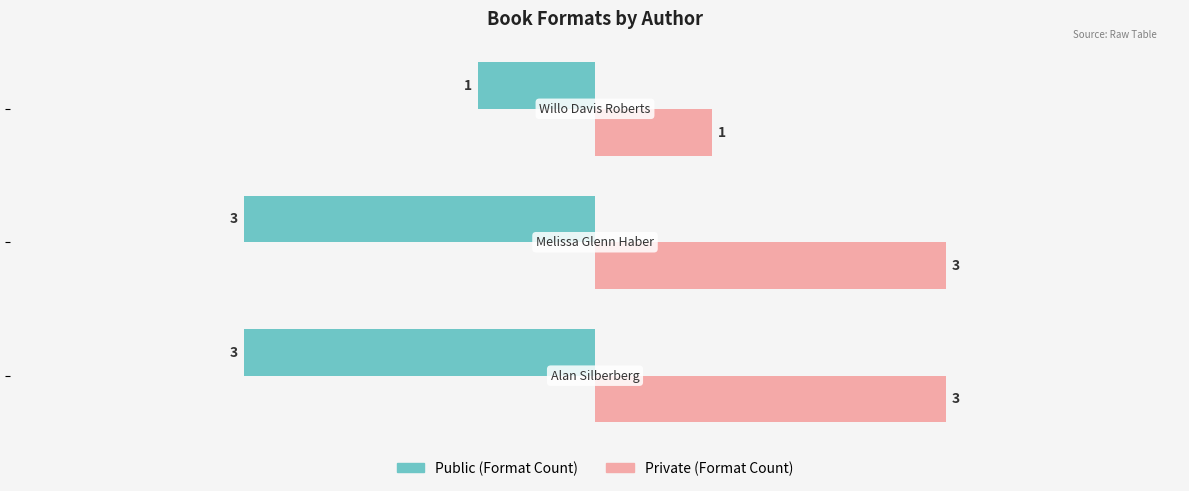

How many Private (Format Count) values are between 1 and 3?

3